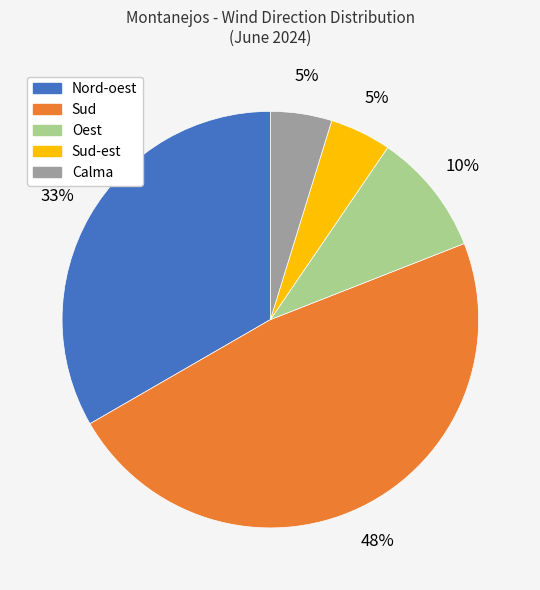

Is there a majority slice in this chart?

No